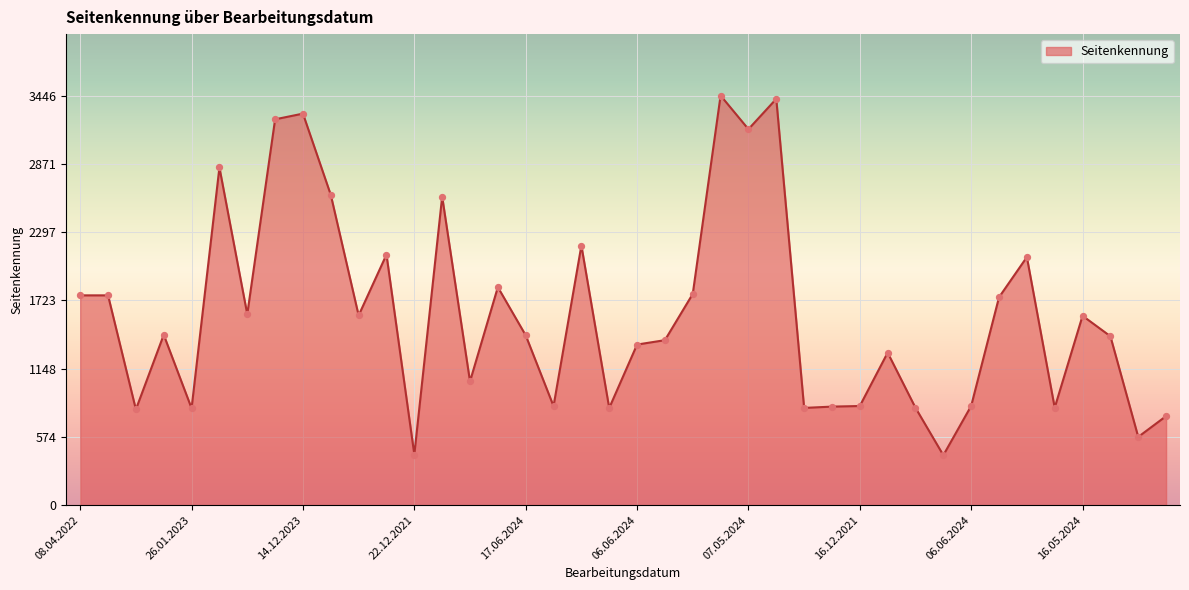

What is the minimum value shown in the chart?

420